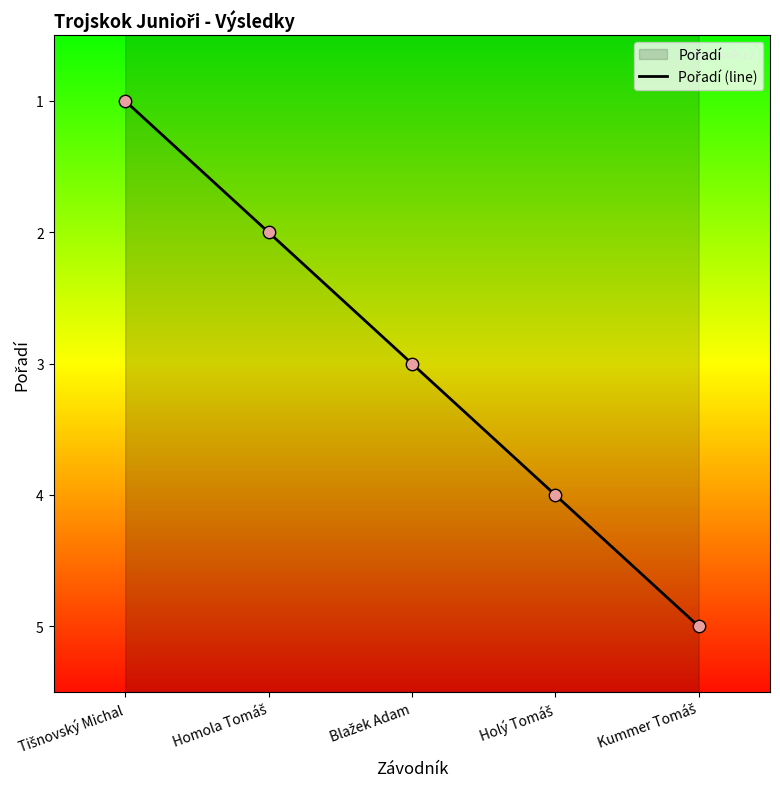

Which has a higher value, Homola Tomáš or Kummer Tomáš?

Kummer Tomáš